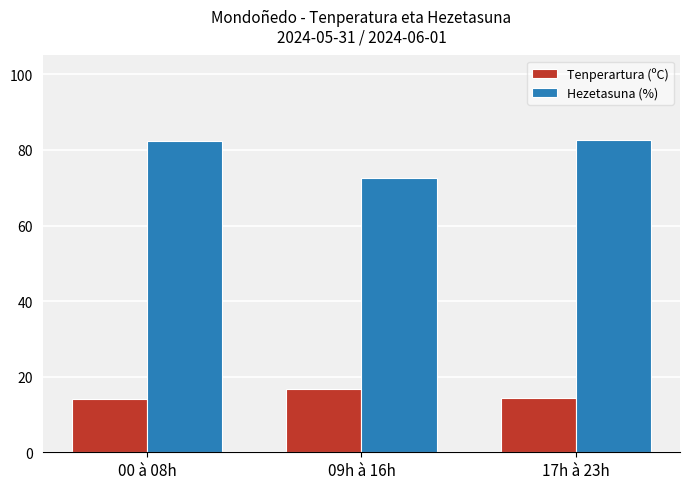

Count the number of data series in this chart.

2